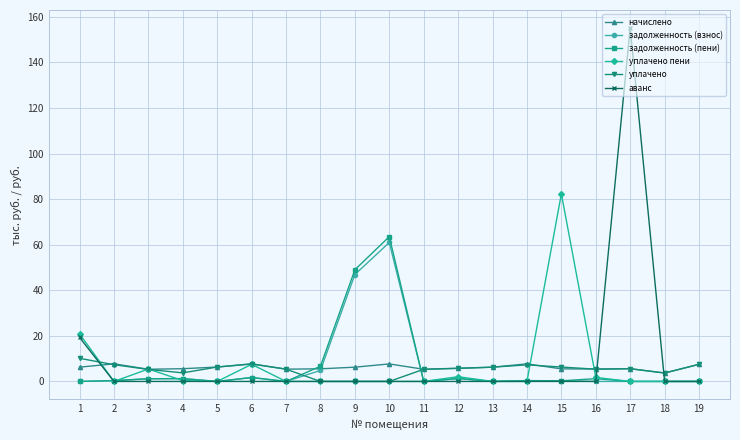

At how many categories does at least one series exceed 14?

5